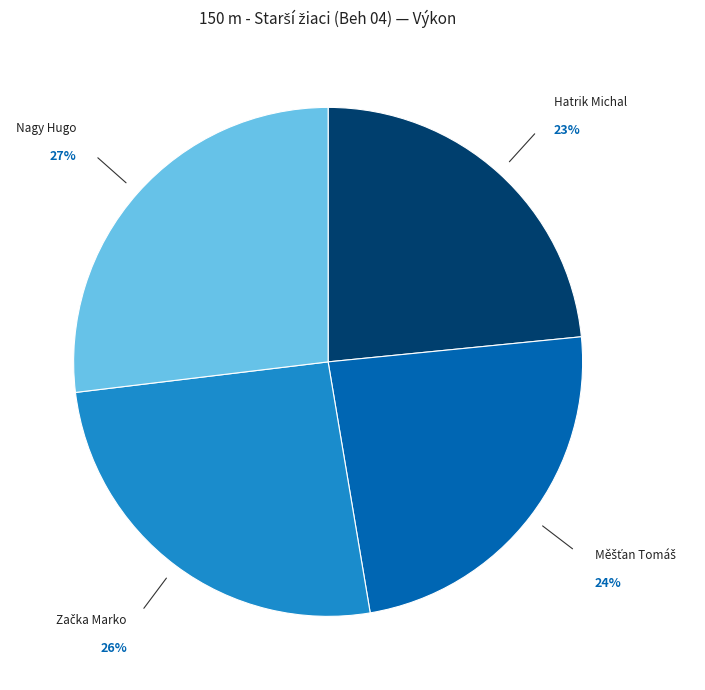

Which category has the biggest portion of the pie?

Nagy Hugo